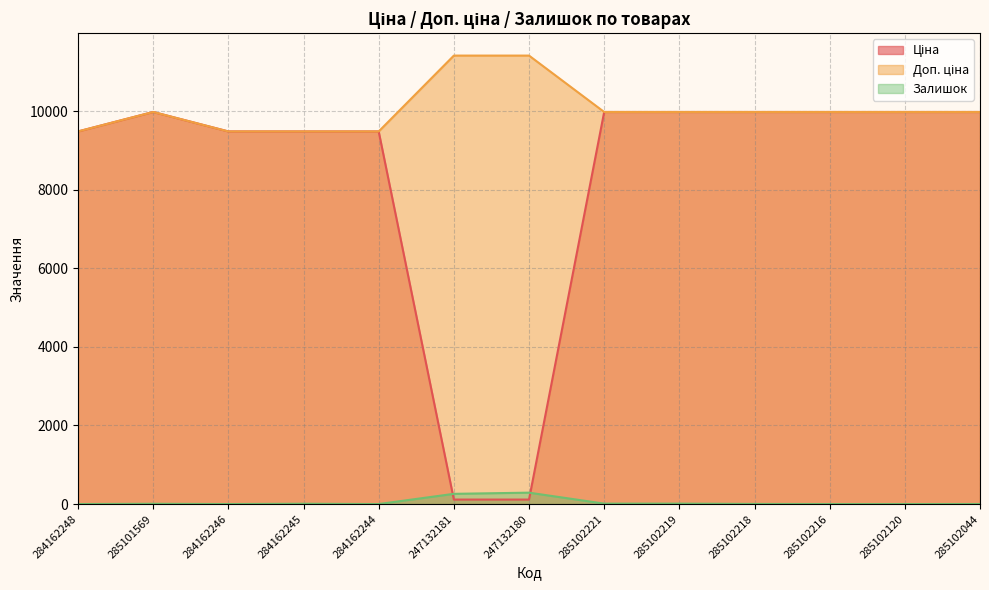

True or false: Доп. ціна and Залишок cross at least once.

False